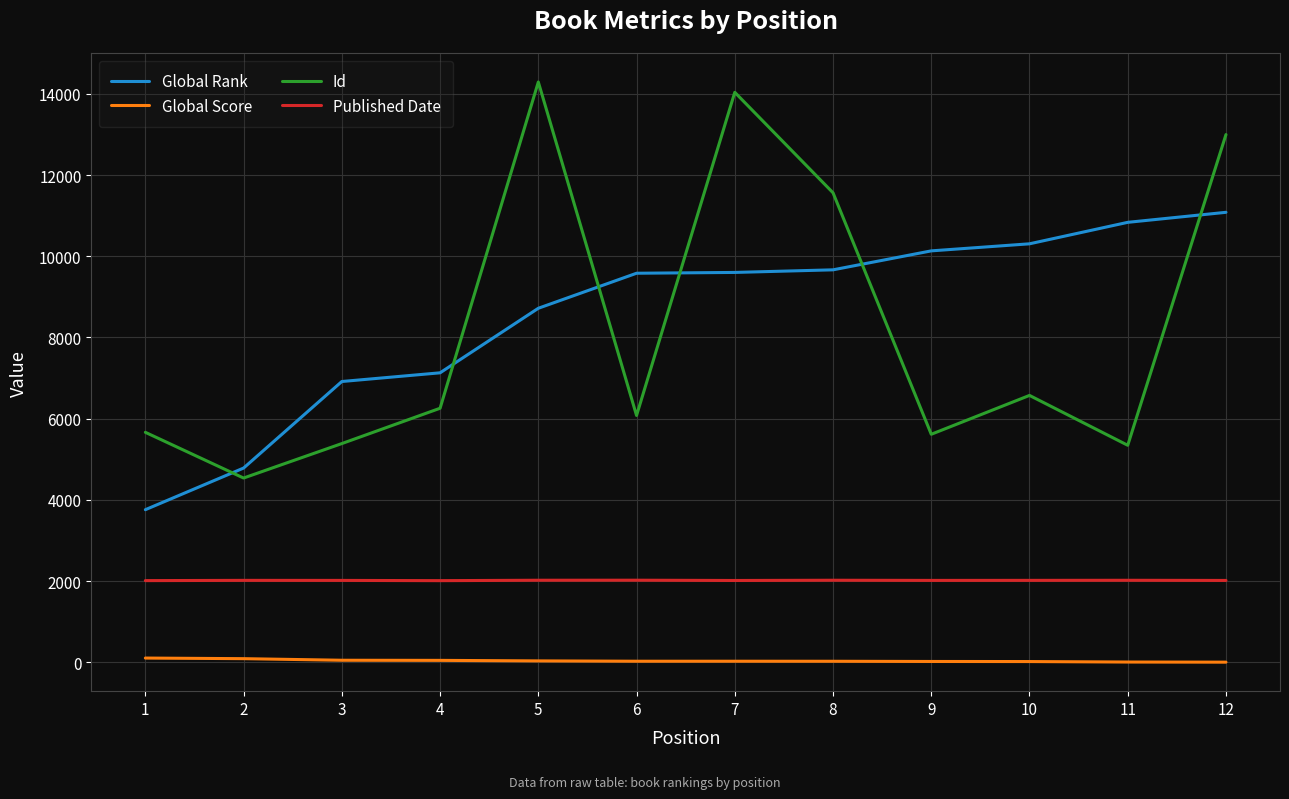

Between which two adjacent categories do Global Rank and Id first intersect?

1 and 2